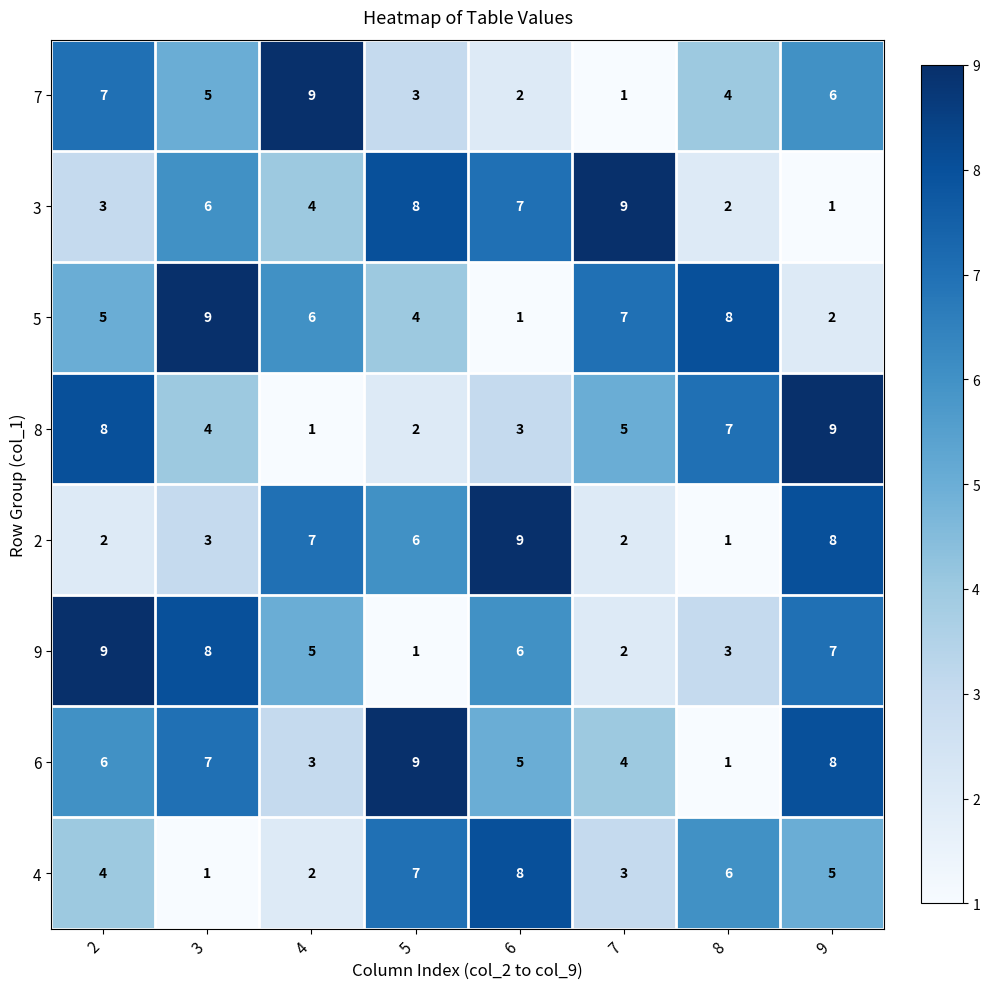

What is the sum of the 3 values at 2 and 6?

10